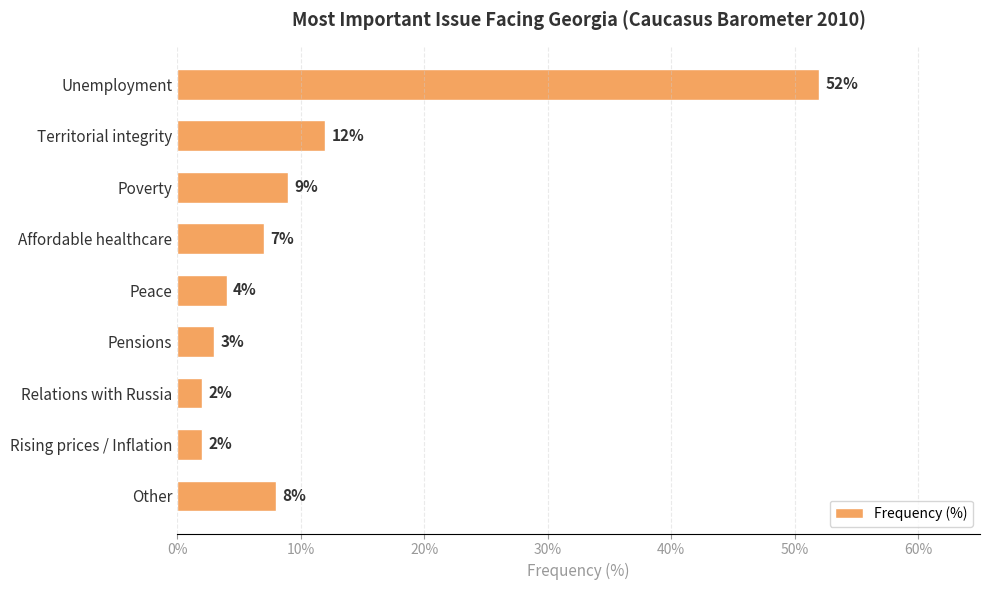

Is it true that the value at Other is 5?

False